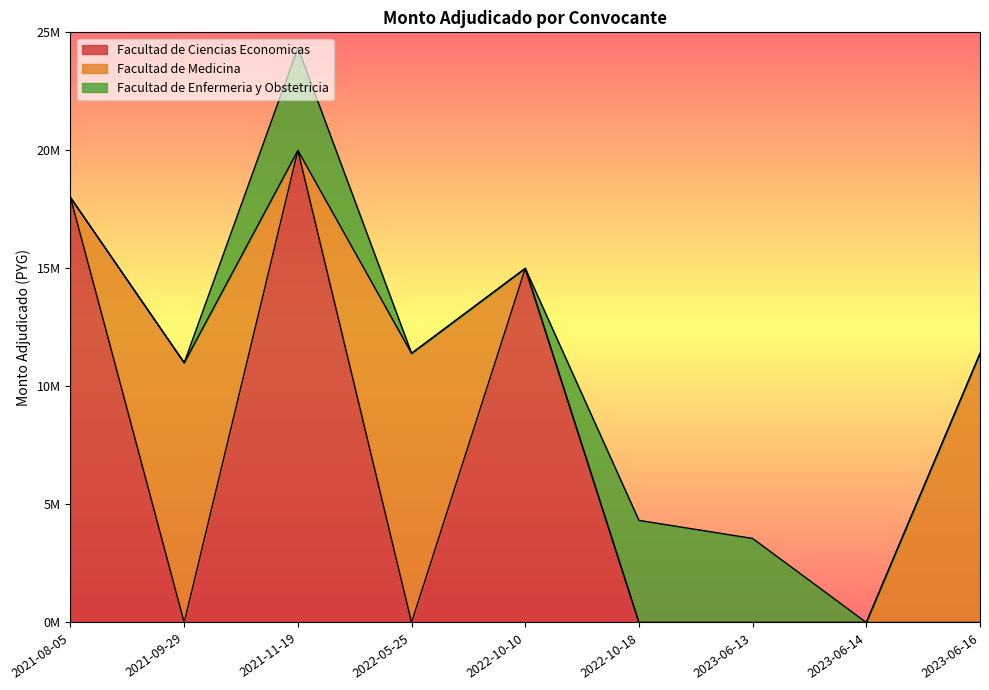

How many intersections are there between Facultad de Ciencias Economicas and Facultad de Medicina?

4